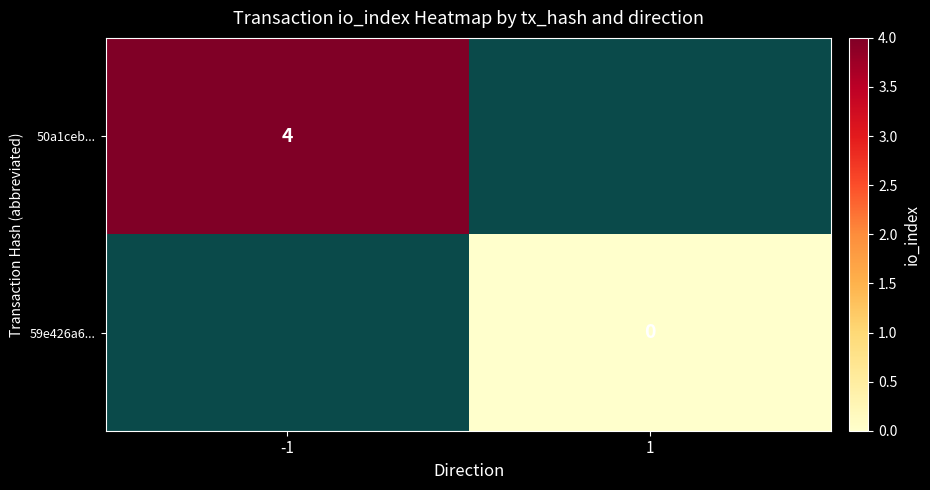

How many categories are shown in the chart?

2